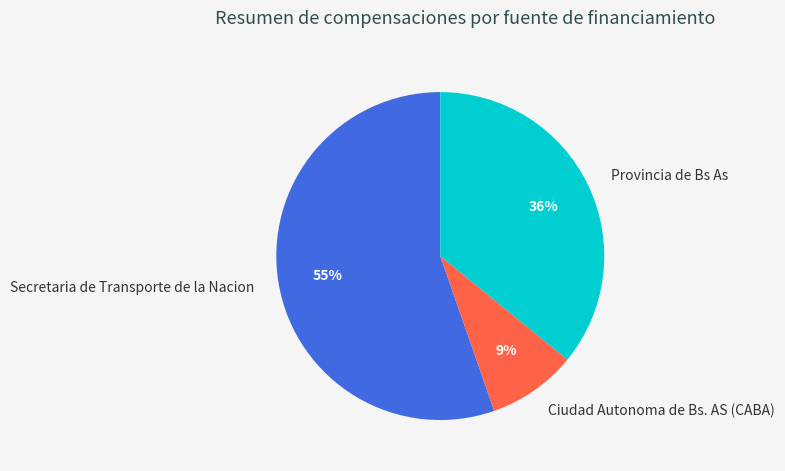

What is the ratio of the value at Ciudad Autonoma de Bs. AS (CABA) to the value at Provincia de Bs As?

0.2